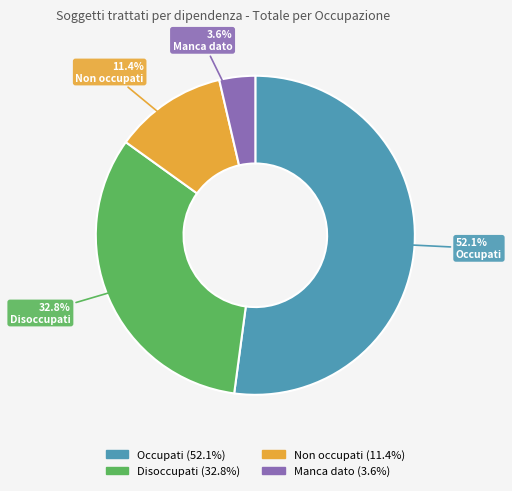

What is the largest slice in the pie chart?

Occupati